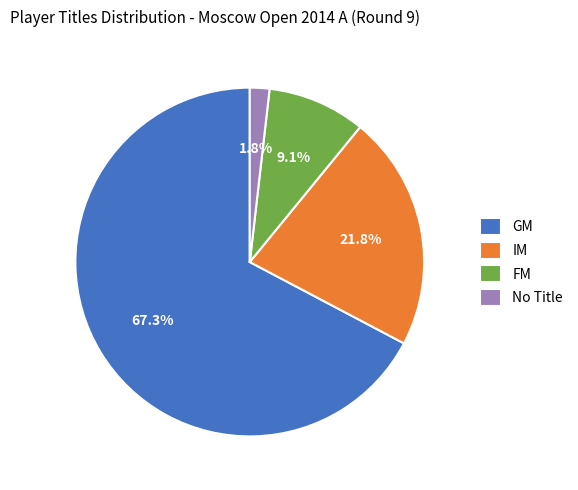

Is there any slice that represents more than half of the pie?

Yes